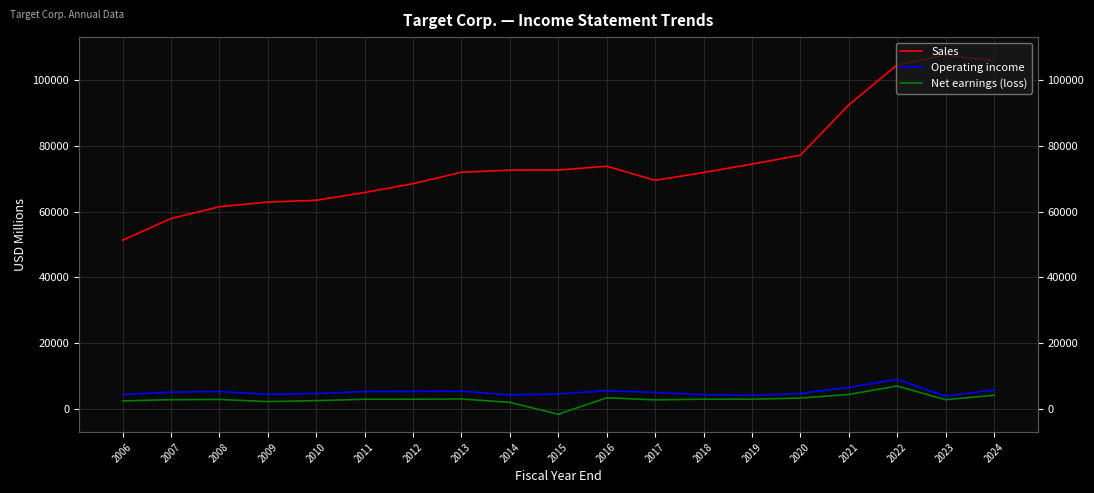

The Net earnings (loss) series shows 2920 at 2011. True or false?

True